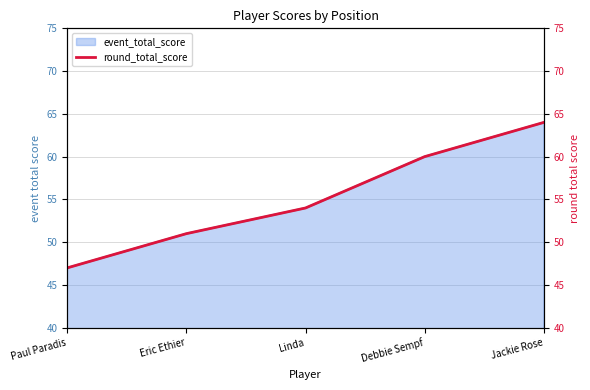

What is the value of the 4th point from the left?

60